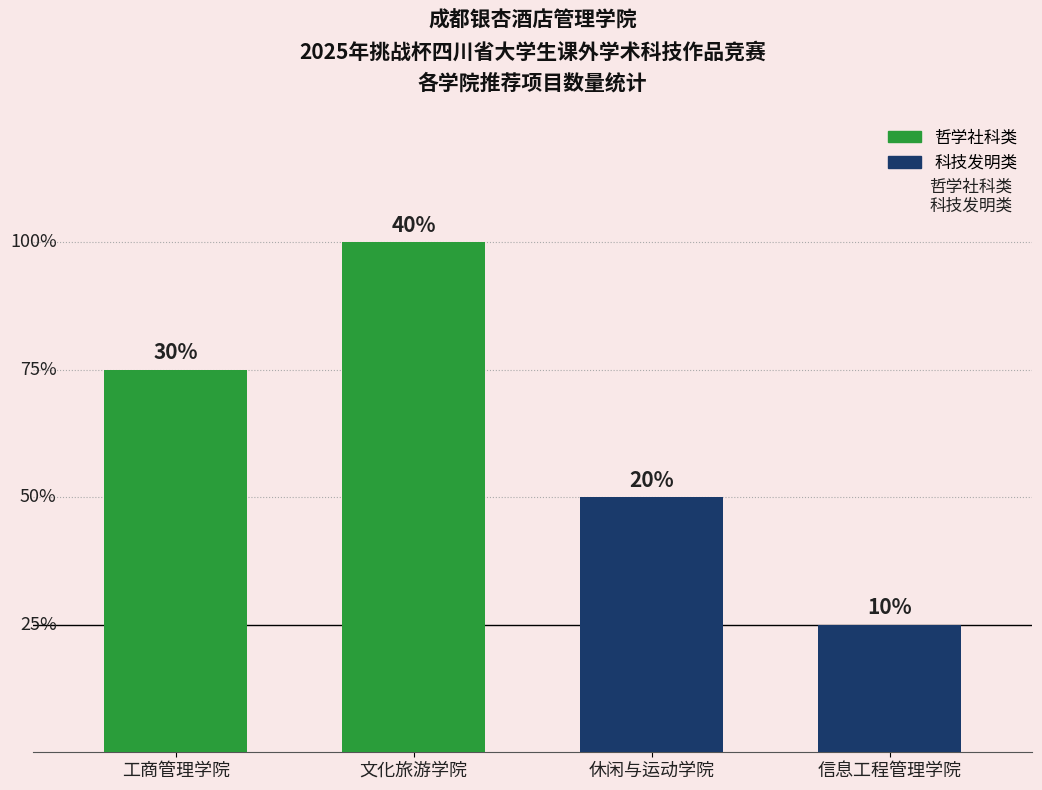

What is the maximum value shown in the chart?

4